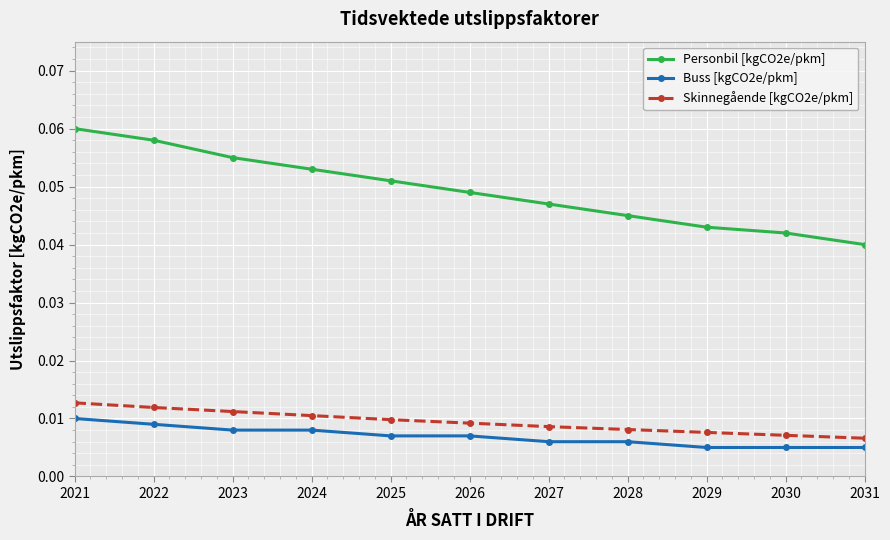

Is this an area chart (filled region under the line)?

No